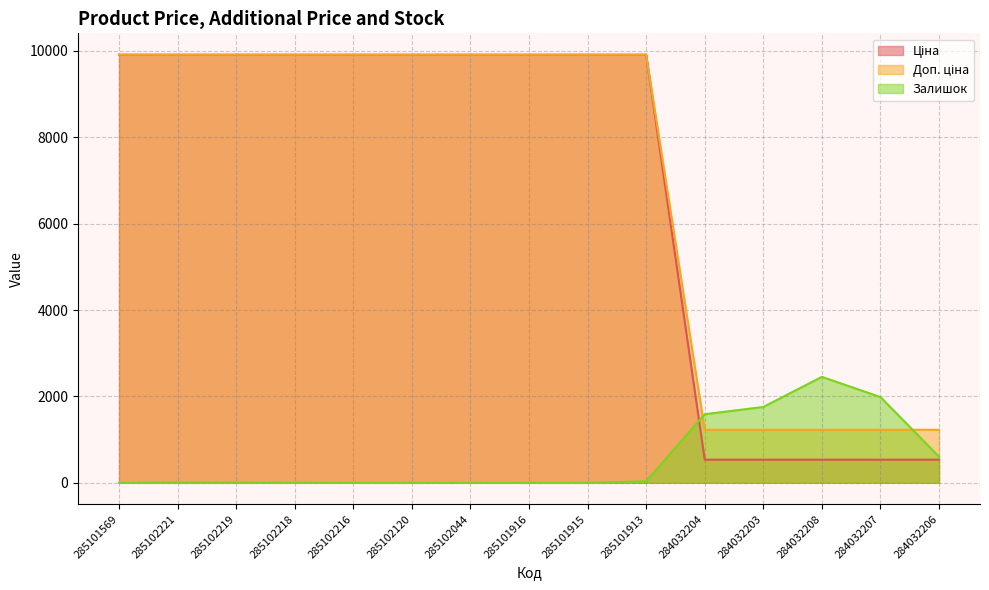

Between 285101916 and 284032206, which is larger?

285101916